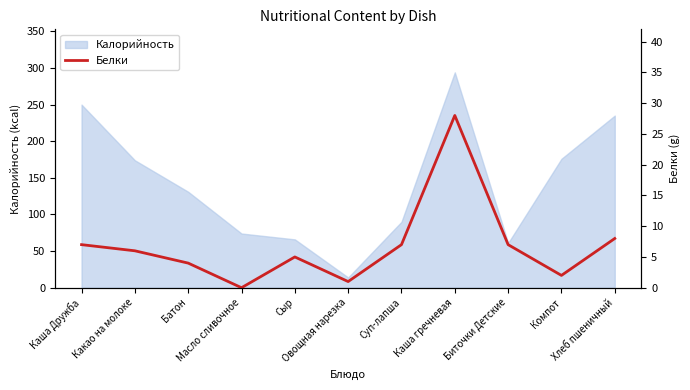

What position from the right is Компот?

2